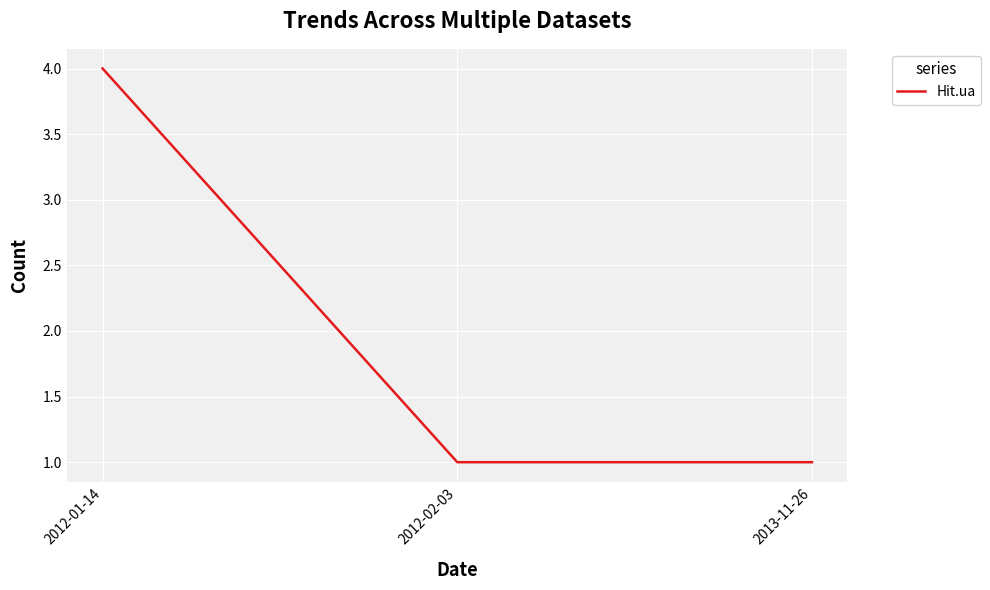

Reading left to right, extract all data points from this chart.

2012-01-14=4	2012-02-03=1	2013-11-26=1